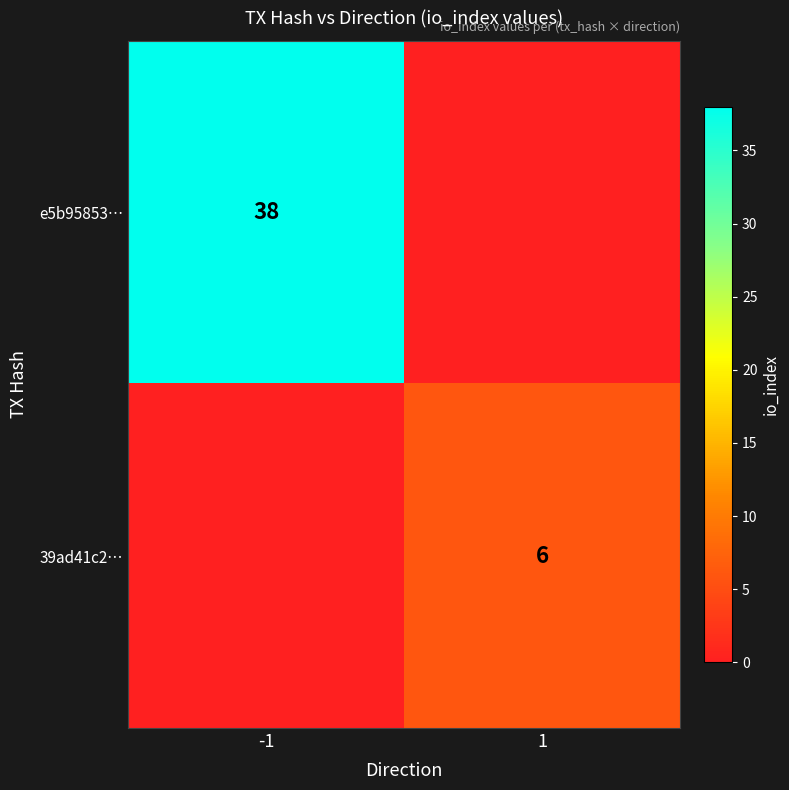

True or false: e5b95853… has a value of 38 at -1.

True